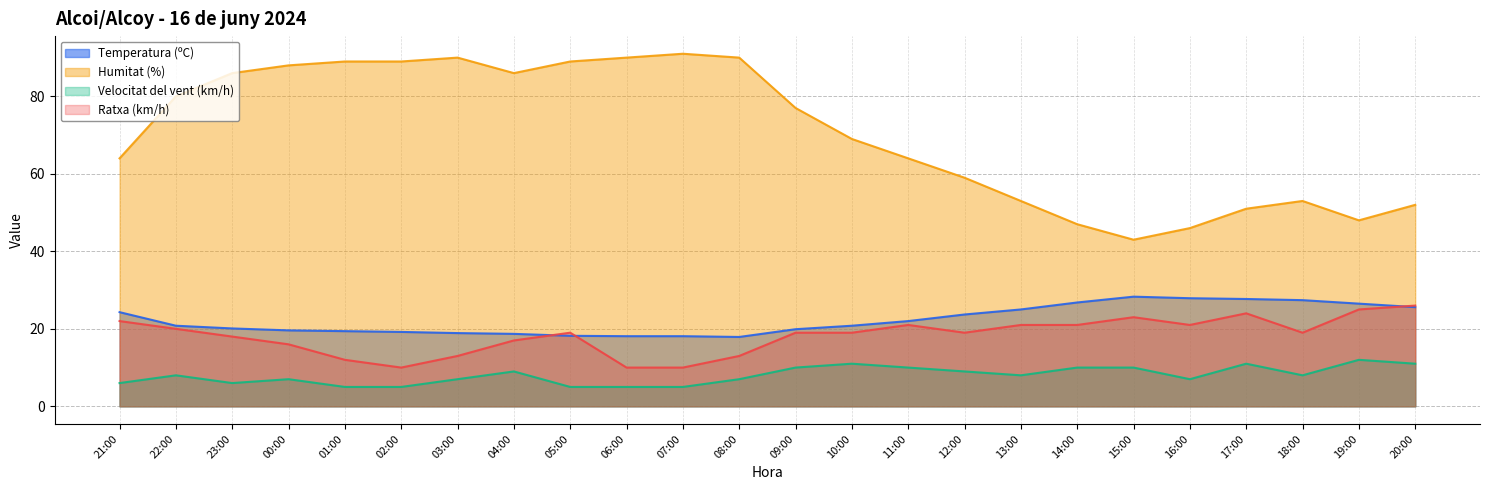

Does the chart have visible grid lines?

Yes